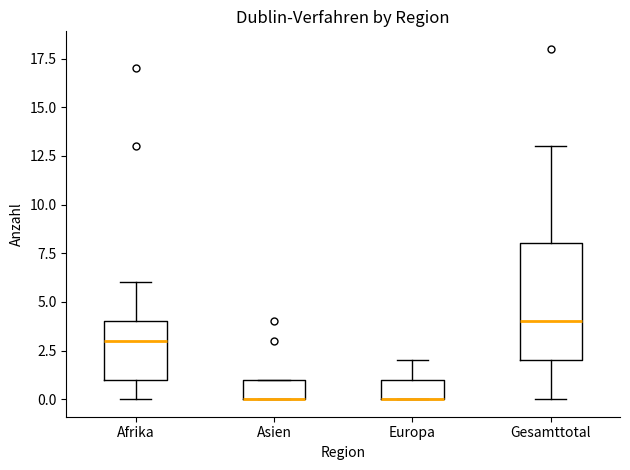

Comparing the boxes themselves (not the whiskers), which one is the tallest?

Gesamttotal